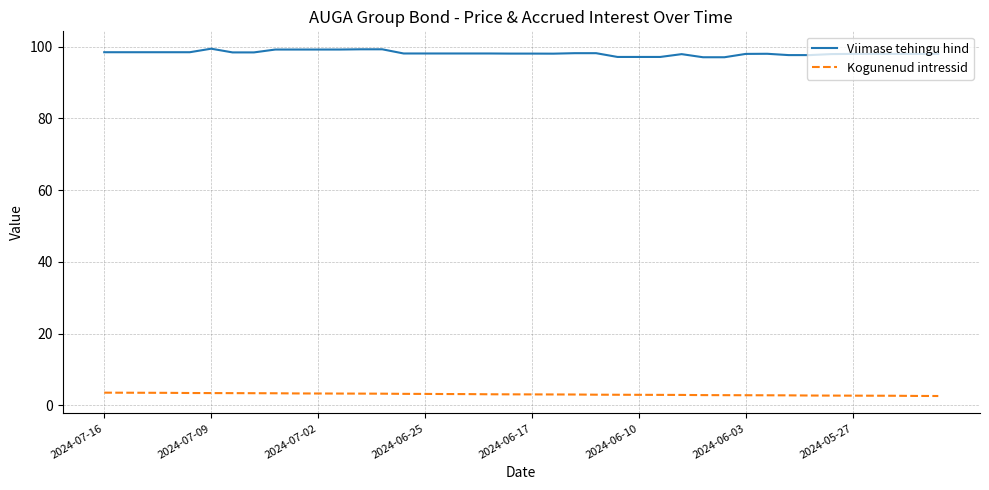

True or false: Viimase tehingu hind and Kogunenud intressid intersect in this chart.

False